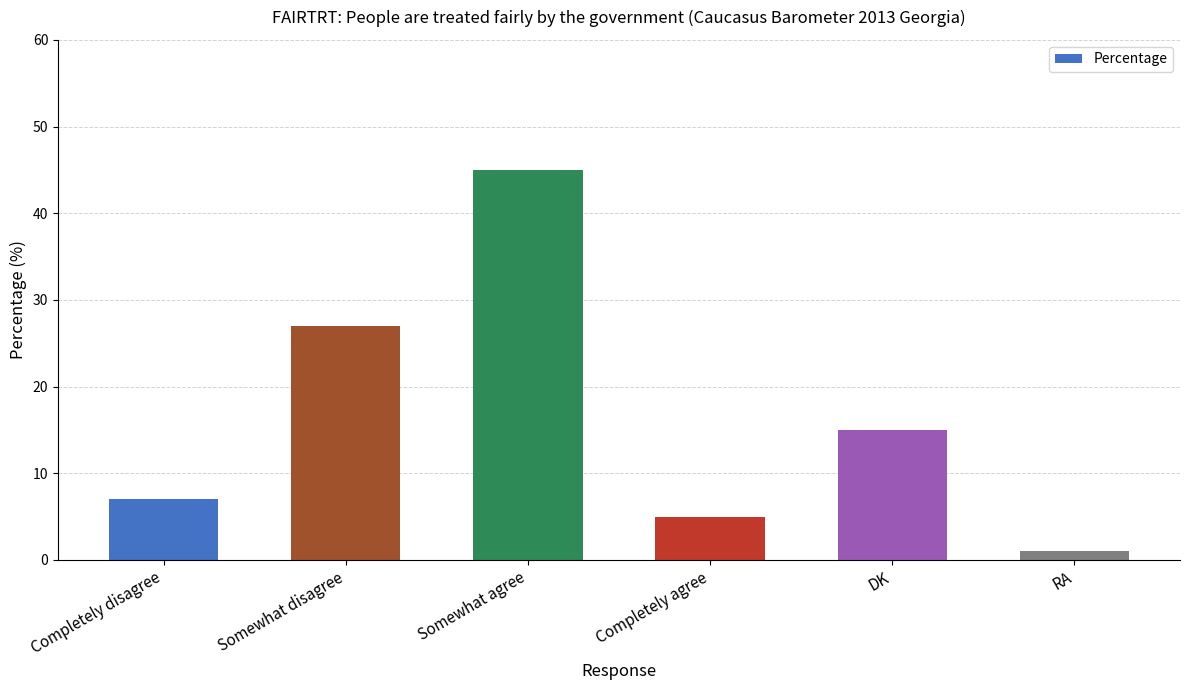

What is the label of the 1st bar from the left?

Completely disagree